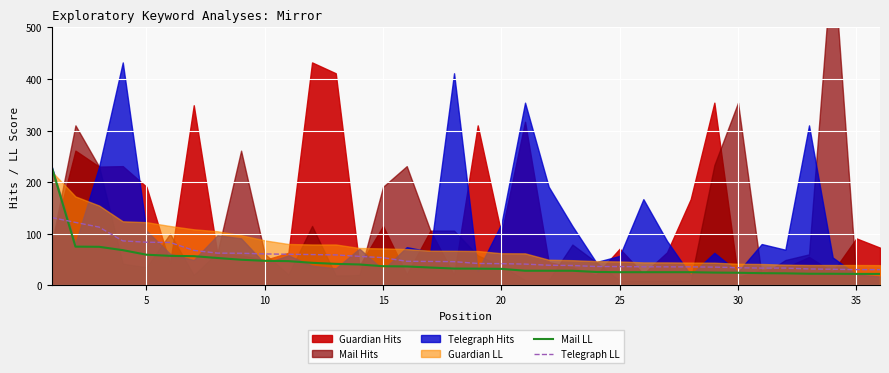

What is the maximum value for Mail LL?

228.9